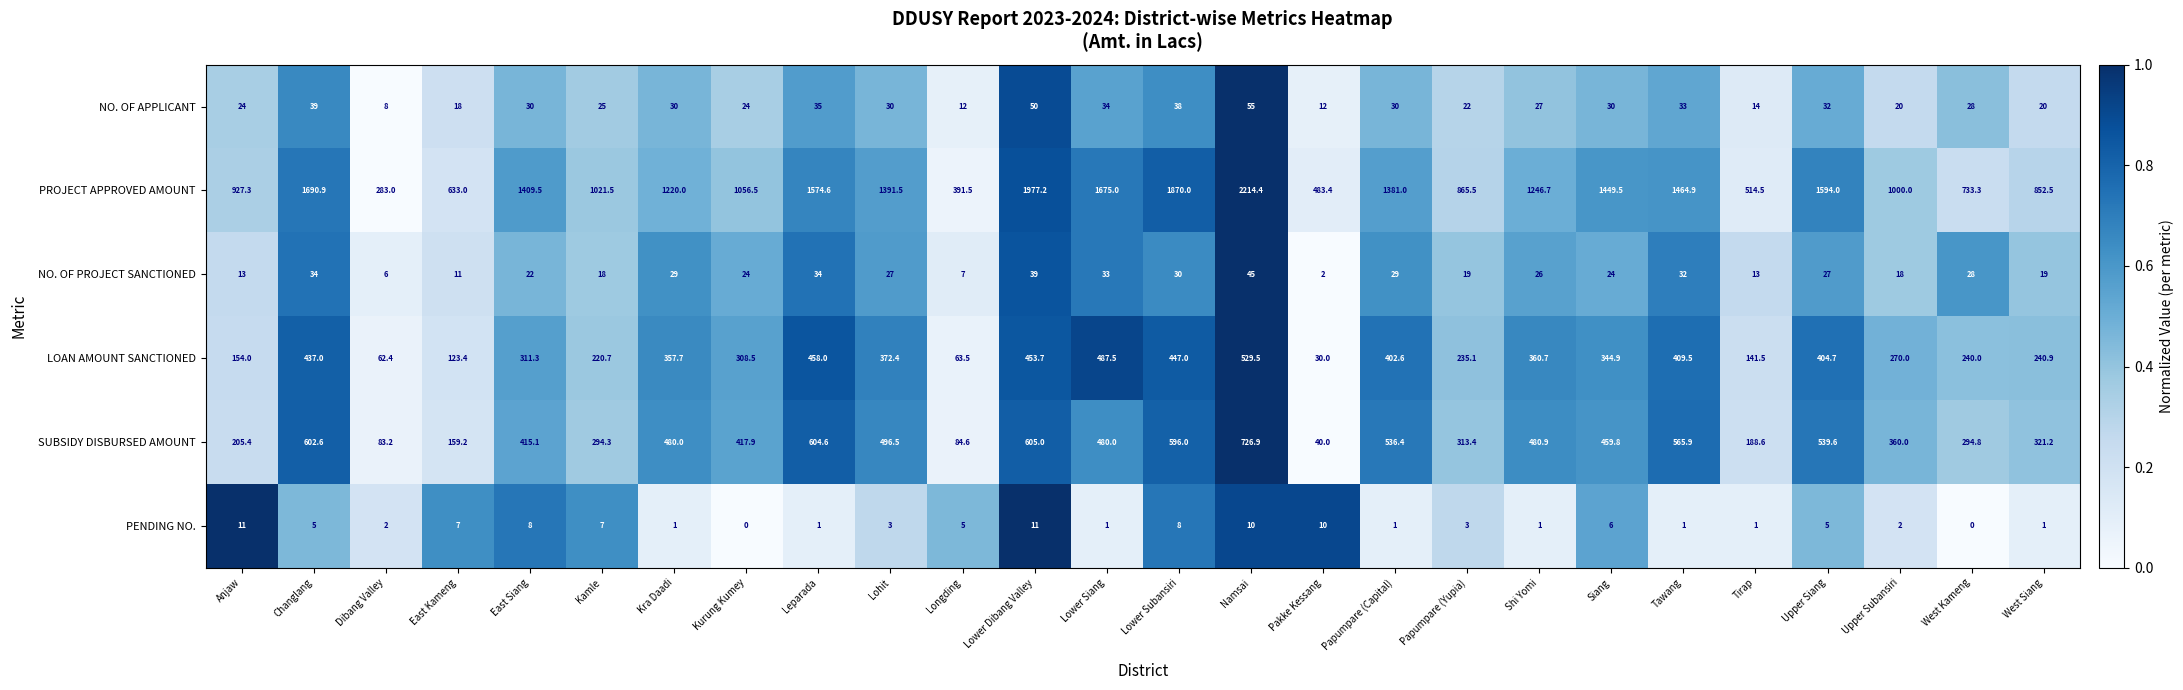

At which label is NO. OF PROJECT SANCTIONED closest to 23?

East Siang